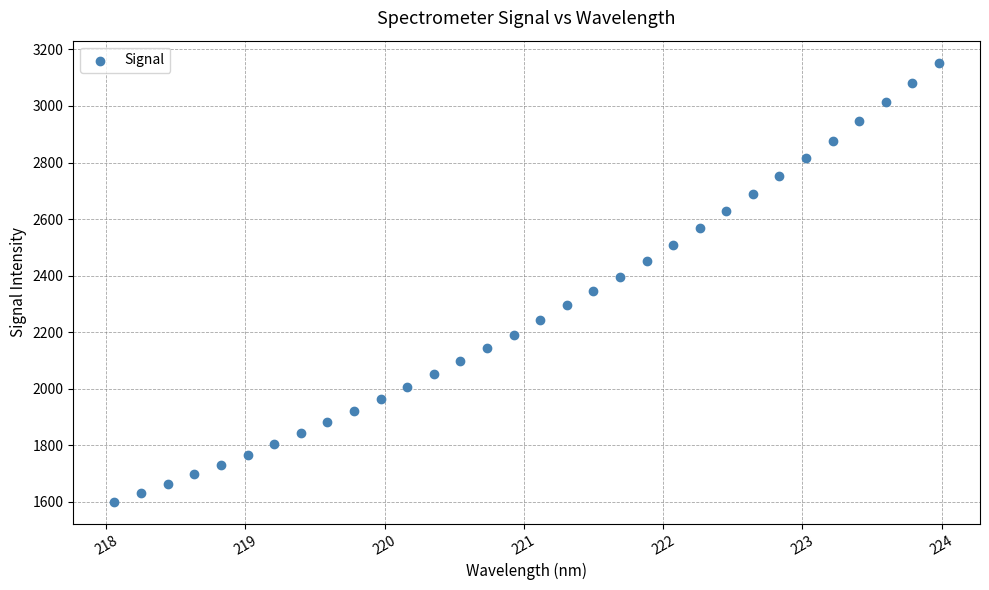

What is the range of X values (max minus min)?

5.9